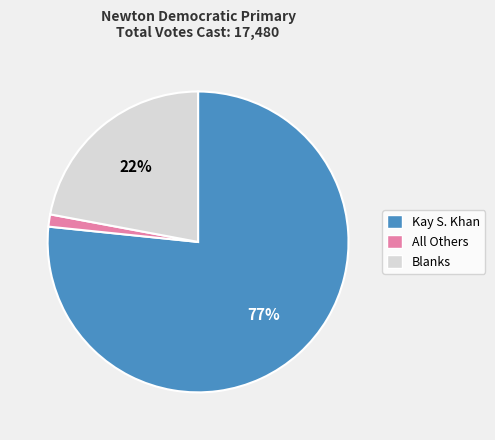

Rank the categories by value from highest to lowest.

Kay S. Khan, Blanks, All Others